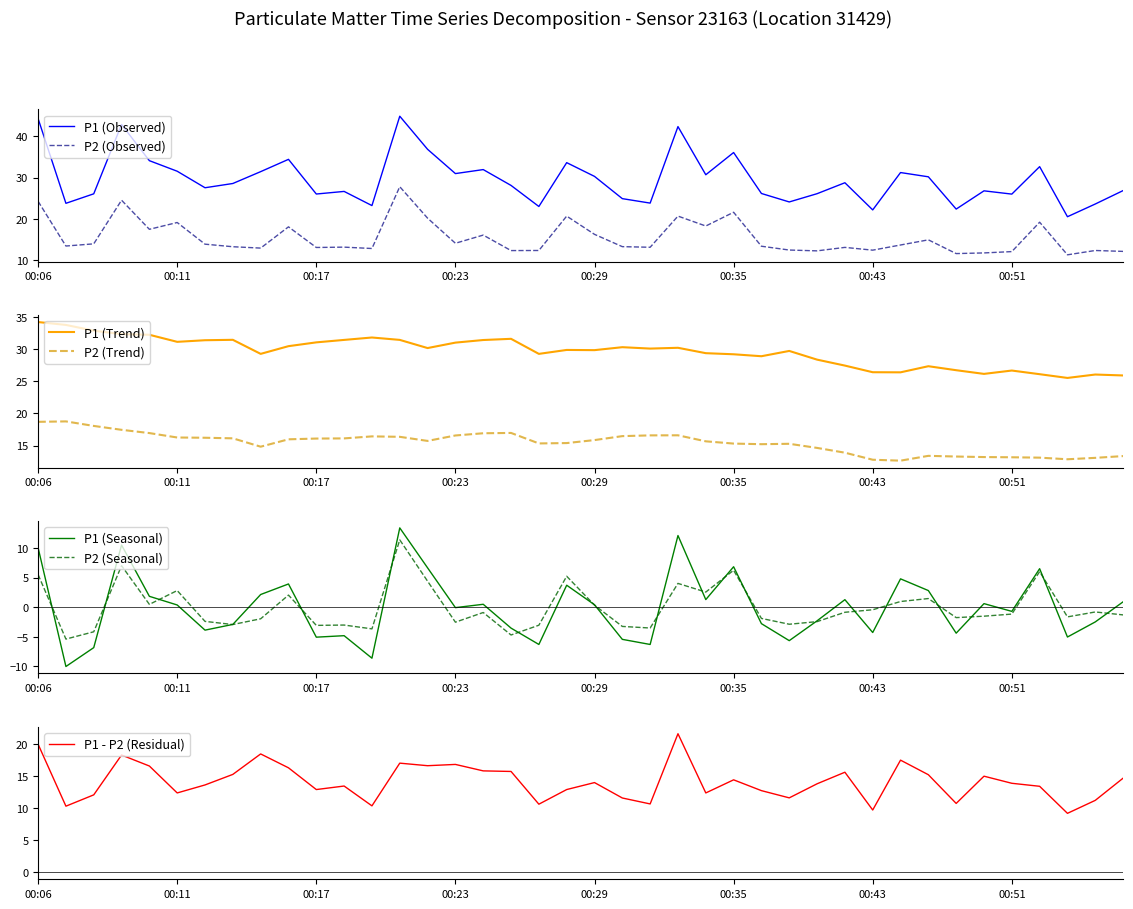

What value does the P1 series have at 00:11?

31.5